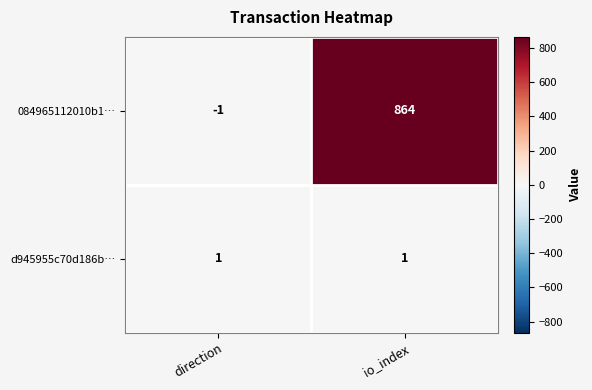

Which series has the largest range (max minus min)?

084965112010b1…